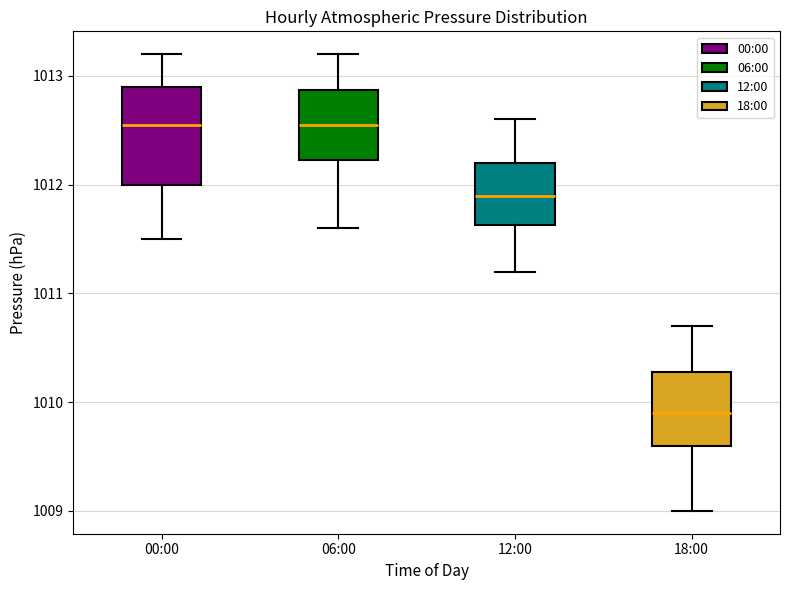

Reading left to right, read every box against the y-axis: the position of its median line, the range the box covers, and the ends of its whiskers. The values are not printed on the chart, so give them approximately, as read against the axis.

00:00: median 1012.6, box 1012.0 to 1012.9, whiskers 1011.5 to 1013.2
06:00: median 1012.6, box 1012.2 to 1012.9, whiskers 1011.6 to 1013.2
12:00: median 1011.9, box 1011.6 to 1012.2, whiskers 1011.2 to 1012.6
18:00: median 1009.9, box 1009.6 to 1010.3, whiskers 1009.0 to 1010.7